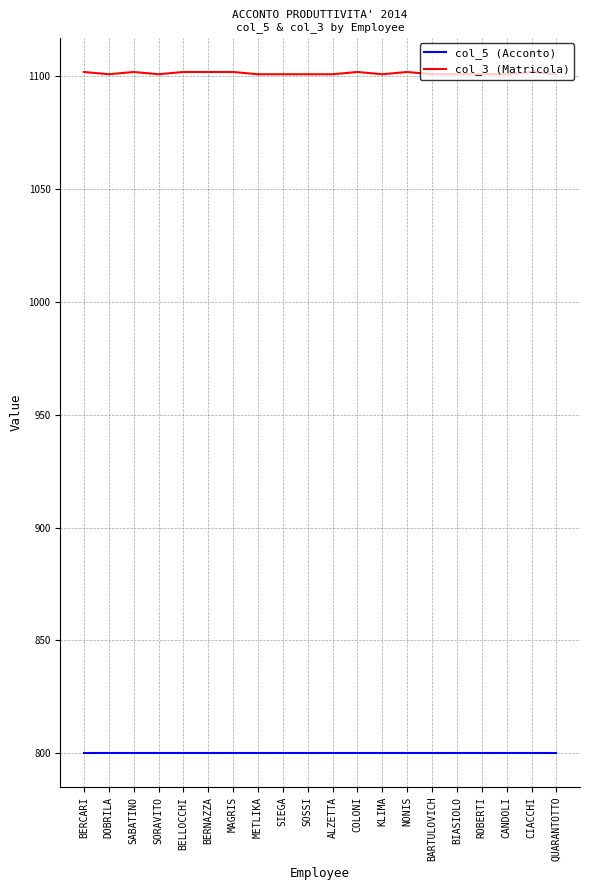

True or false: col_5 (Acconto) and col_3 (Matricola) cross at least once.

False